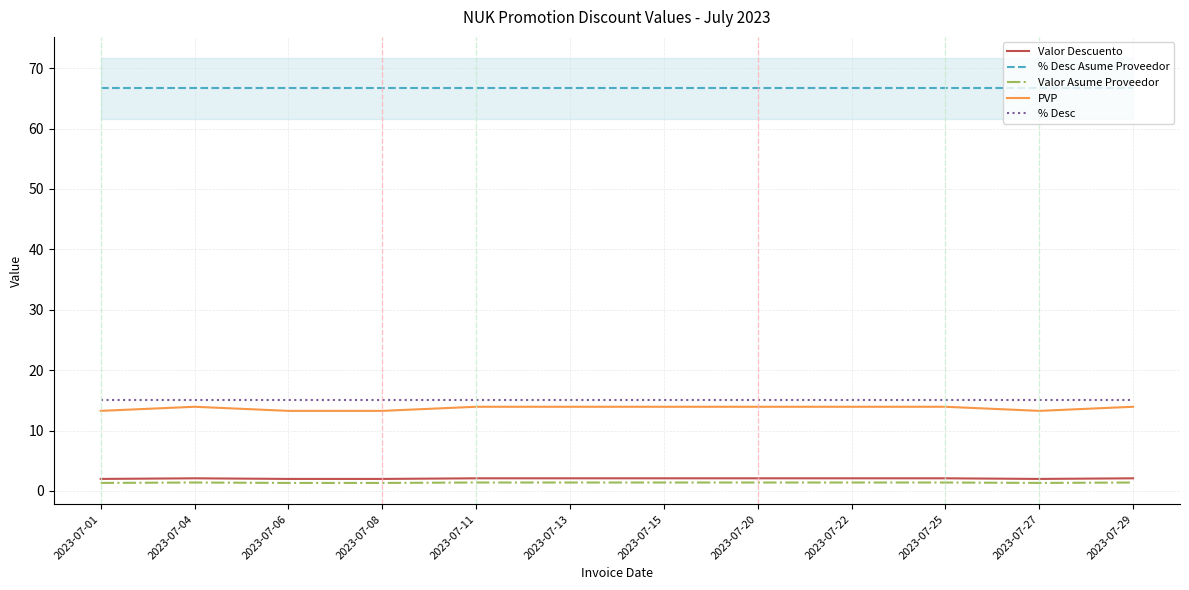

What is the difference between the maximum and minimum values in the Valor Asume Proveedor series?

0.1